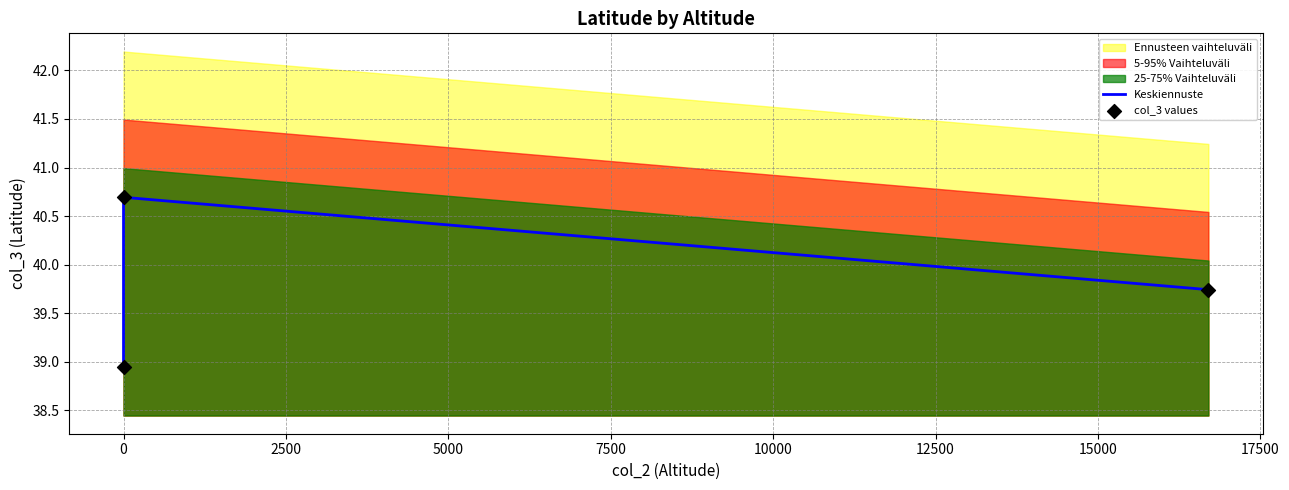

At how many categories does at least one series exceed 39?

2